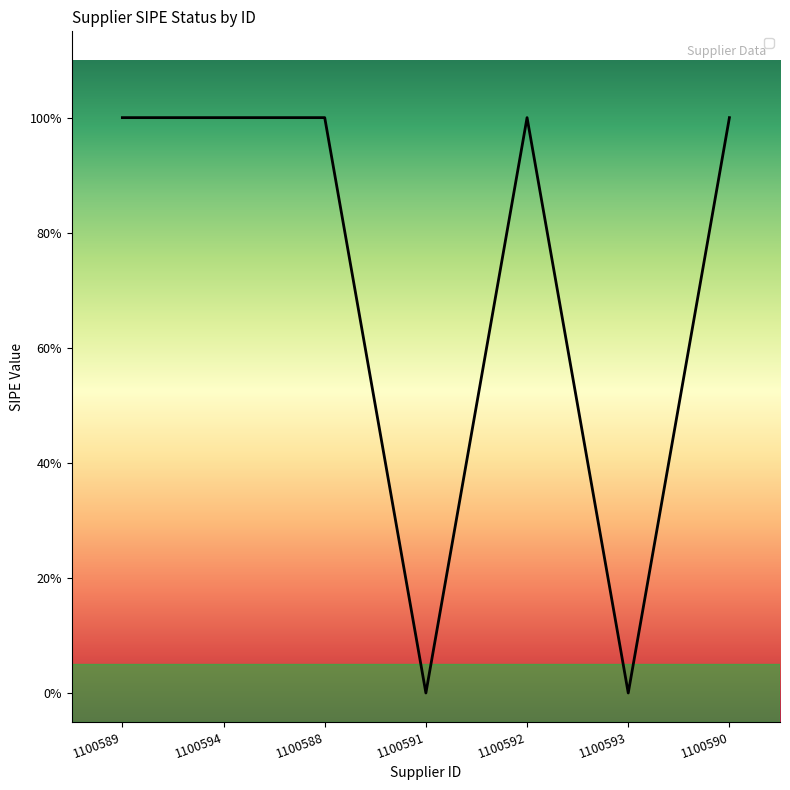

True or false: the data has more than 2 interior local peaks.

False